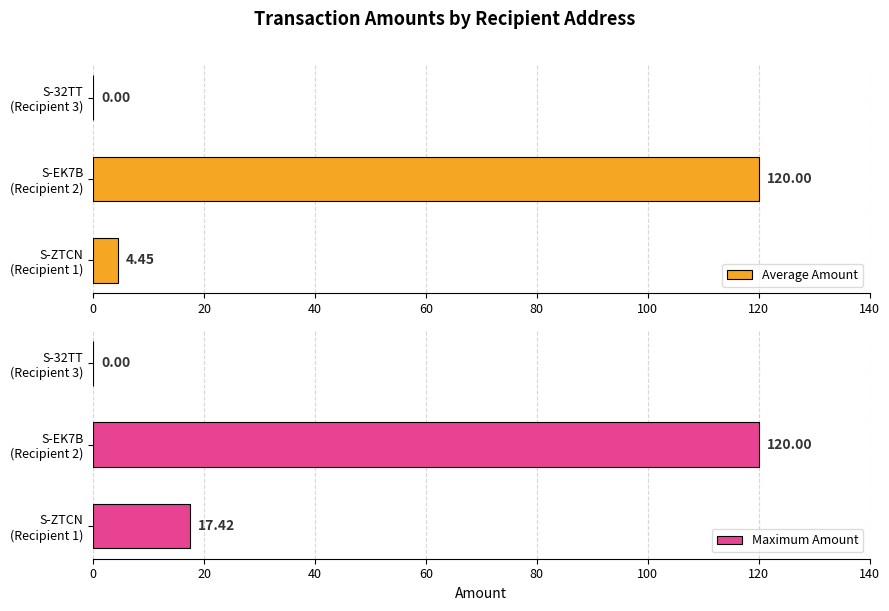

Reading right to left, what are all the values shown in this chart?

Average Amount: 0.0	120.0	4.5
Maximum Amount: 0.0	120.0	17.4